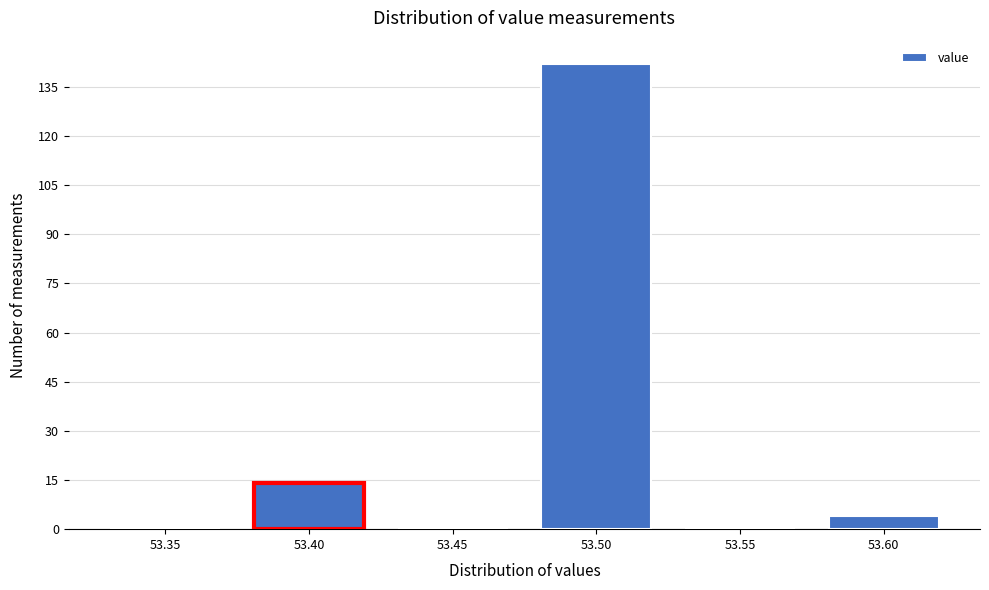

Reading left to right, transcribe all the data shown in this chart.

53.35=0	53.40=14	53.45=0	53.50=142	53.55=0	53.60=4